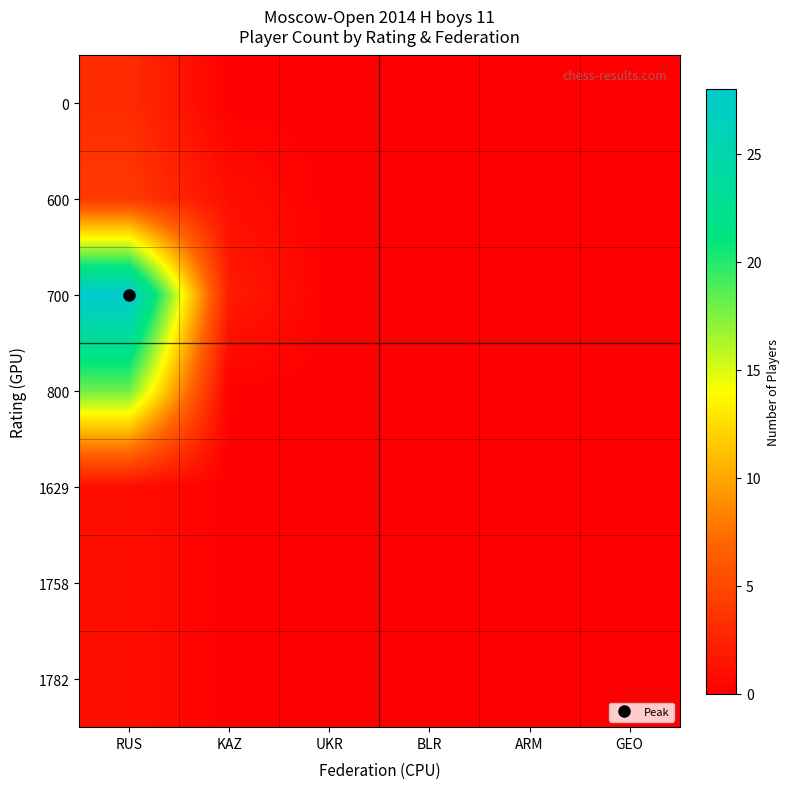

Which has a higher value, GEO or ARM?

GEO